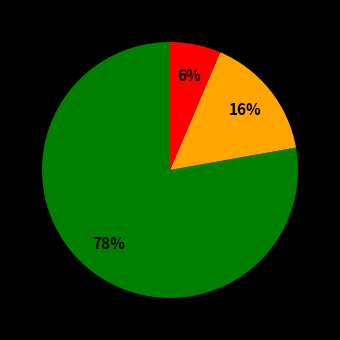

To the nearest percent, what is the average slice percentage?

33%